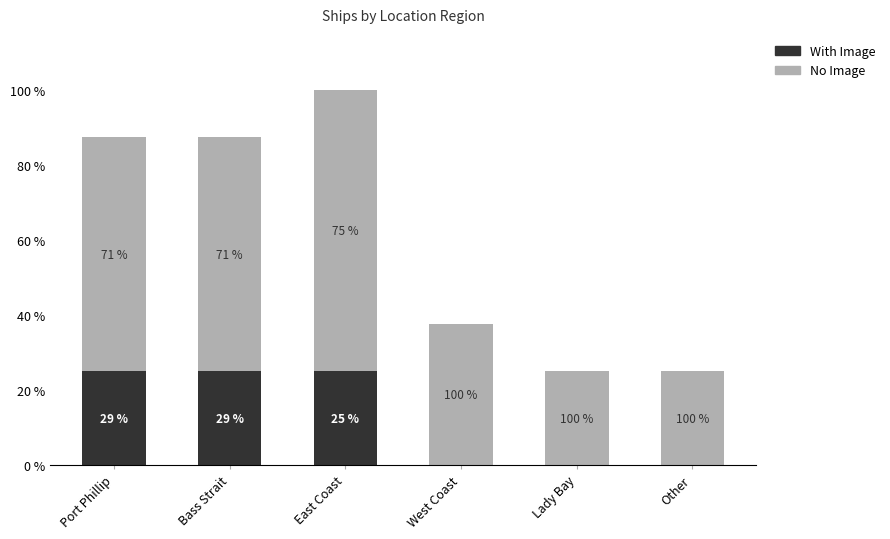

True or false: No Image has a value of 1 at Lady Bay.

False